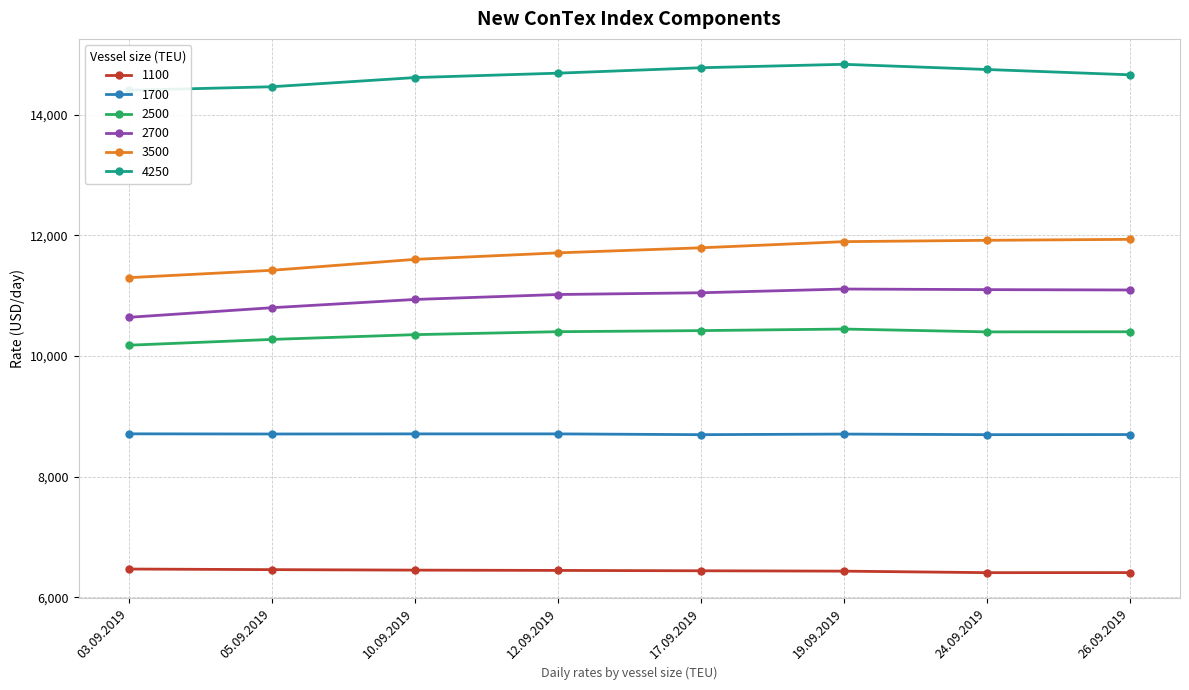

Is the value of 2500 at 19.09.2019 greater than the value of 1100 at 12.09.2019?

Yes